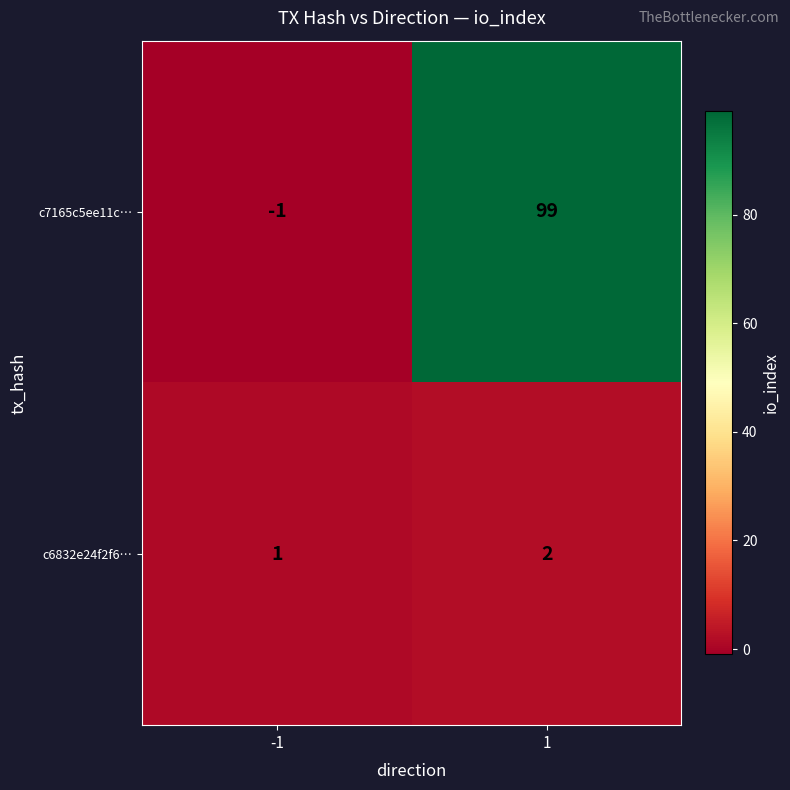

True or false: c7165c5ee11c… has a value of 166 at 1.

False